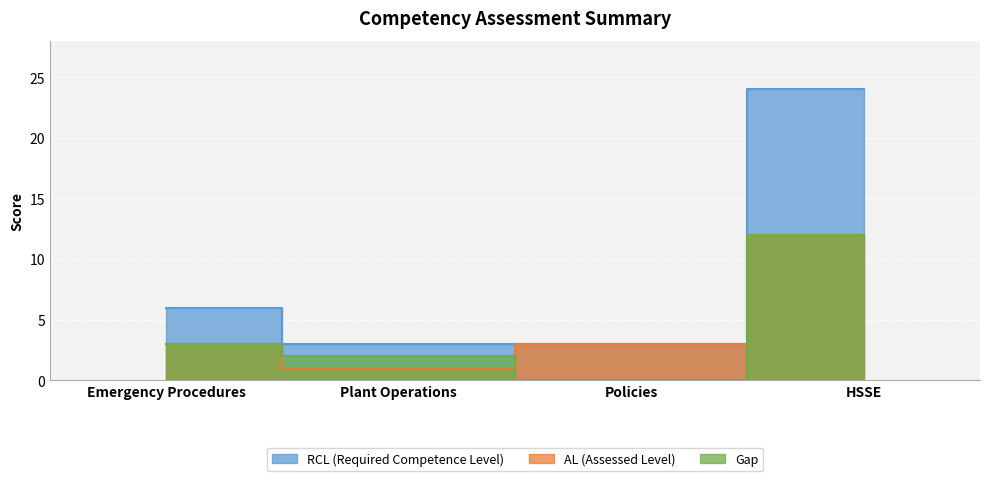

Which series changed the most between Emergency Procedures and HSSE?

RCL